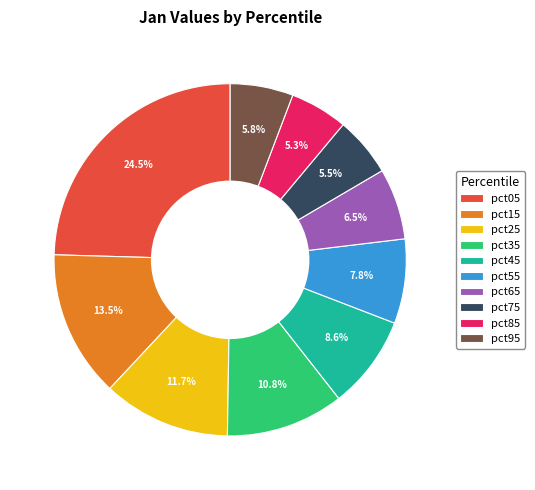

Is there any slice that represents more than half of the pie?

No